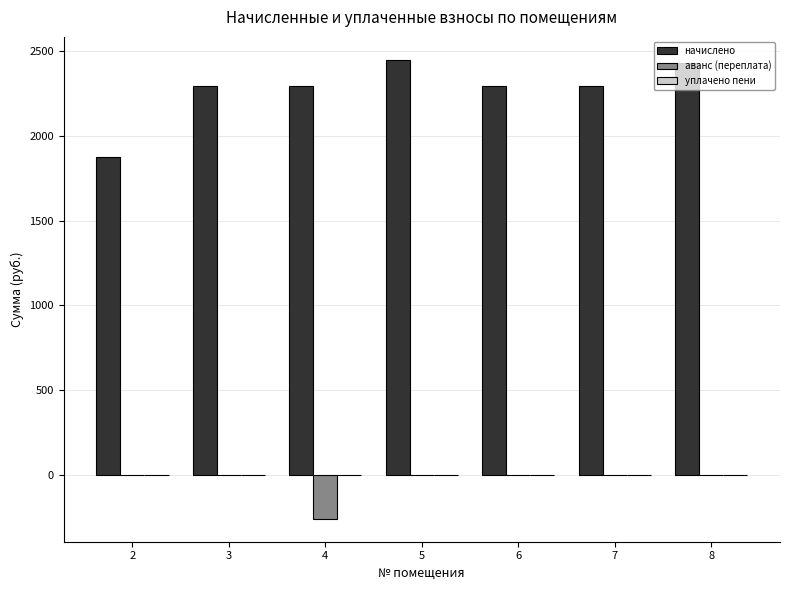

What is the sum of the начислено values at 5 and 3?

4743.8